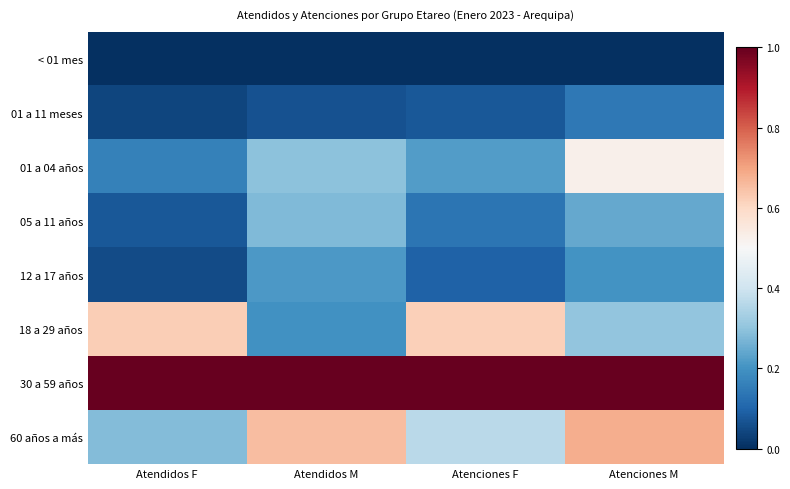

At which category does the chart reach its minimum across all series?

Atendidos F